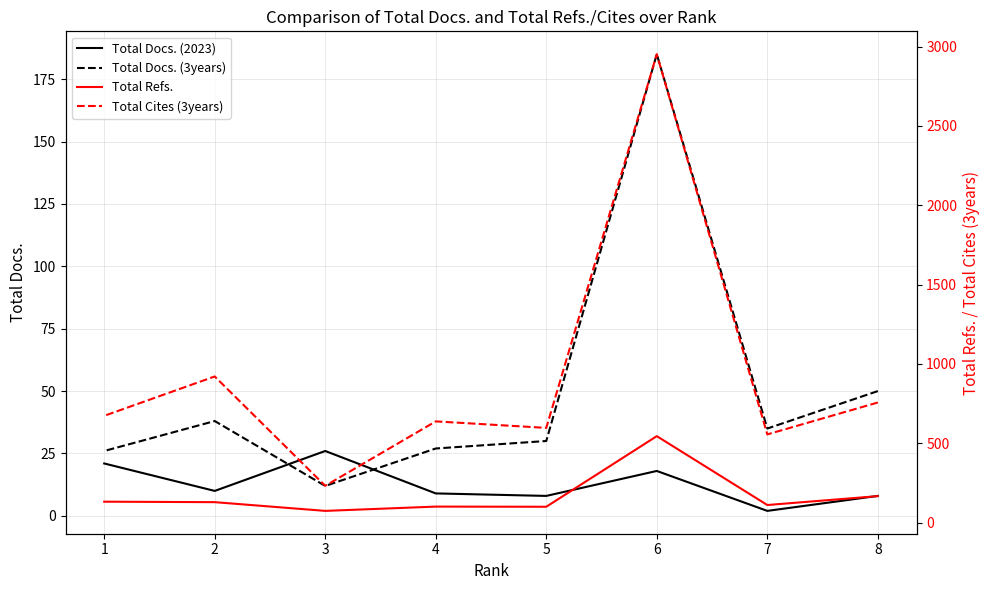

What are all the series names shown in the legend?

Total Docs. (2023), Total Docs. (3years), Total Refs., Total Cites (3years)